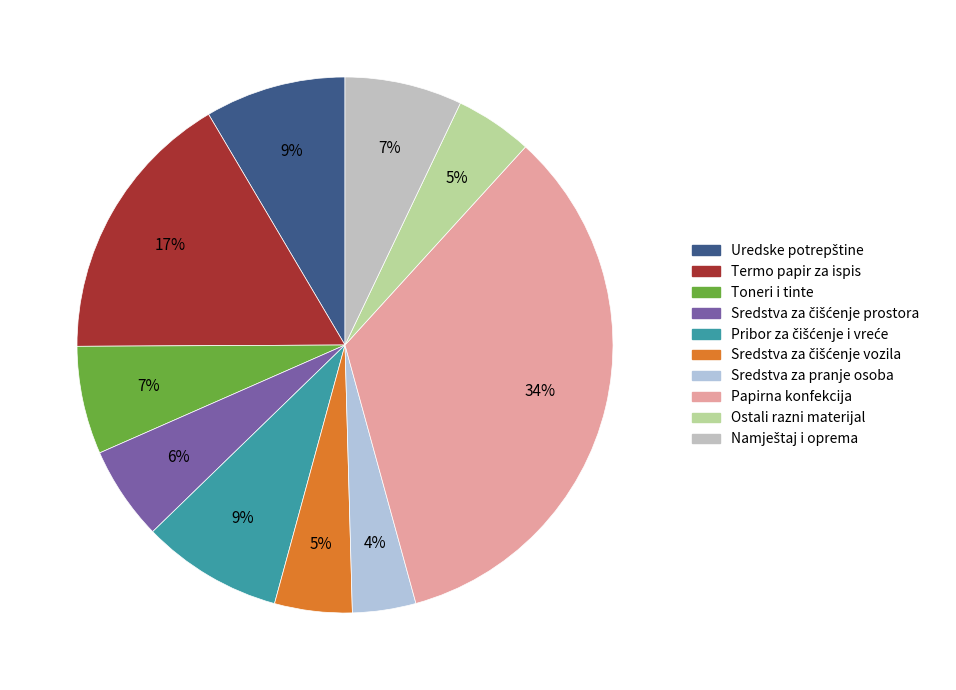

To the nearest percent, what is the difference between the Toneri i tinte and Sredstva za pranje osoba slice percentages?

3%